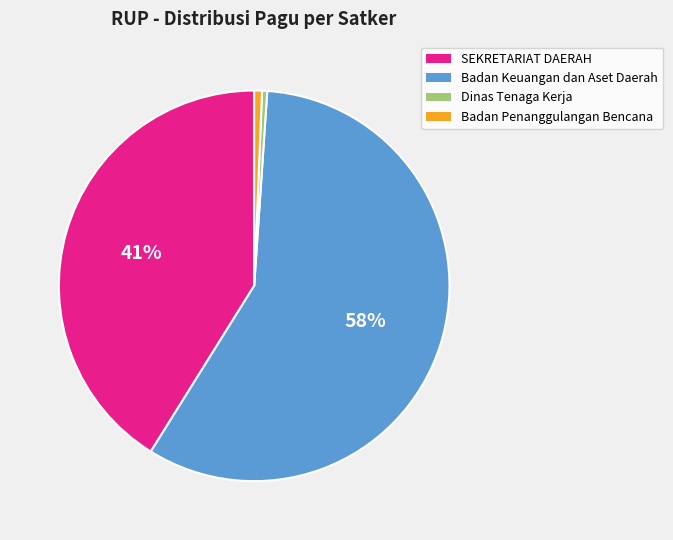

To the nearest percent, what is the average slice percentage?

25%